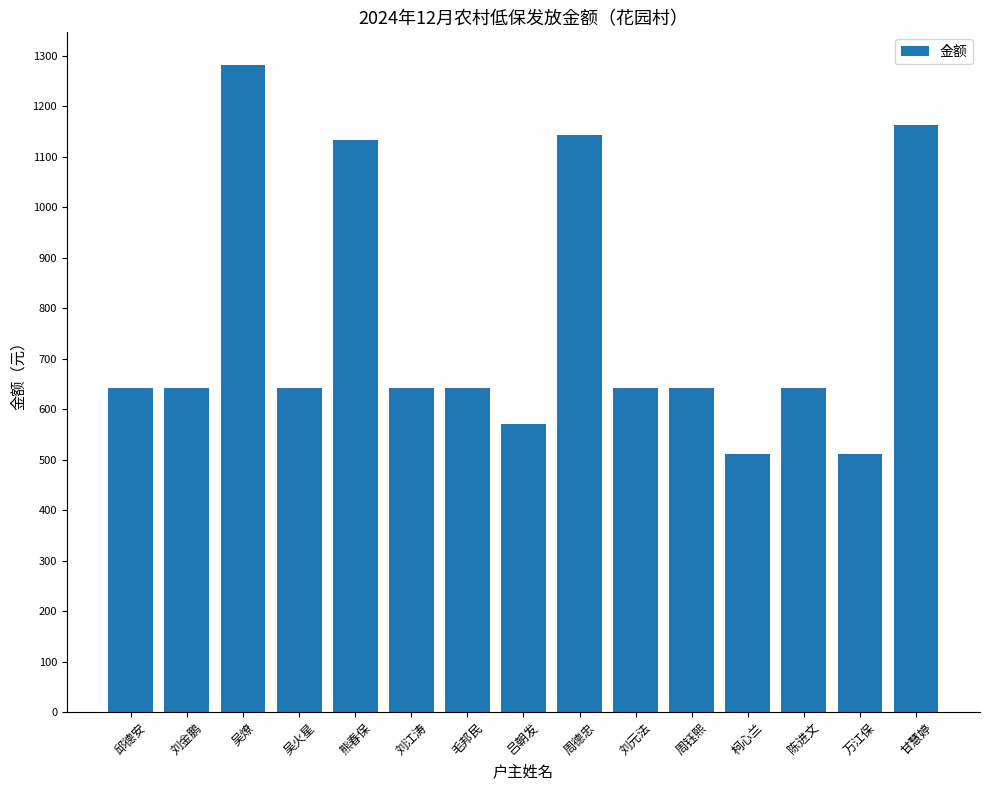

What is the approximate value at 甘慧婷, to the nearest 50?

1150